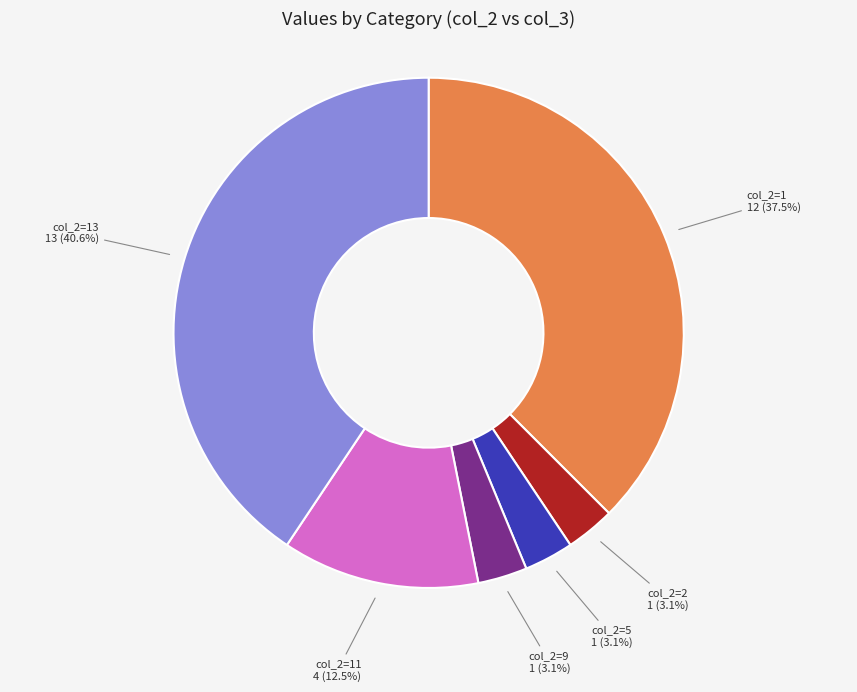

Is there a majority slice in this chart?

No